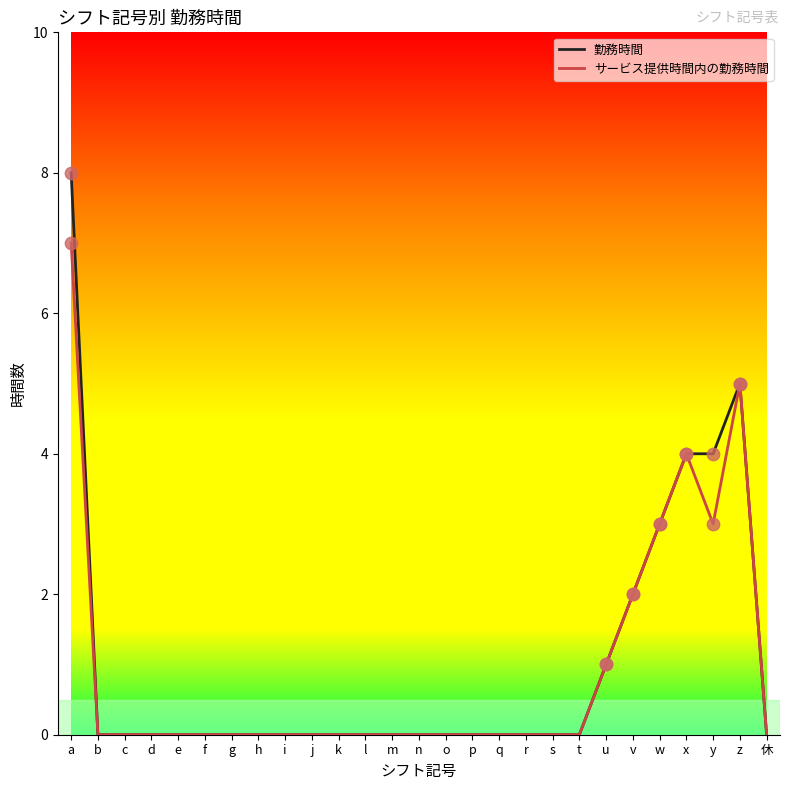

Is the value of サービス提供時間内の勤務時間 at u greater than the value of 勤務時間 at x?

No